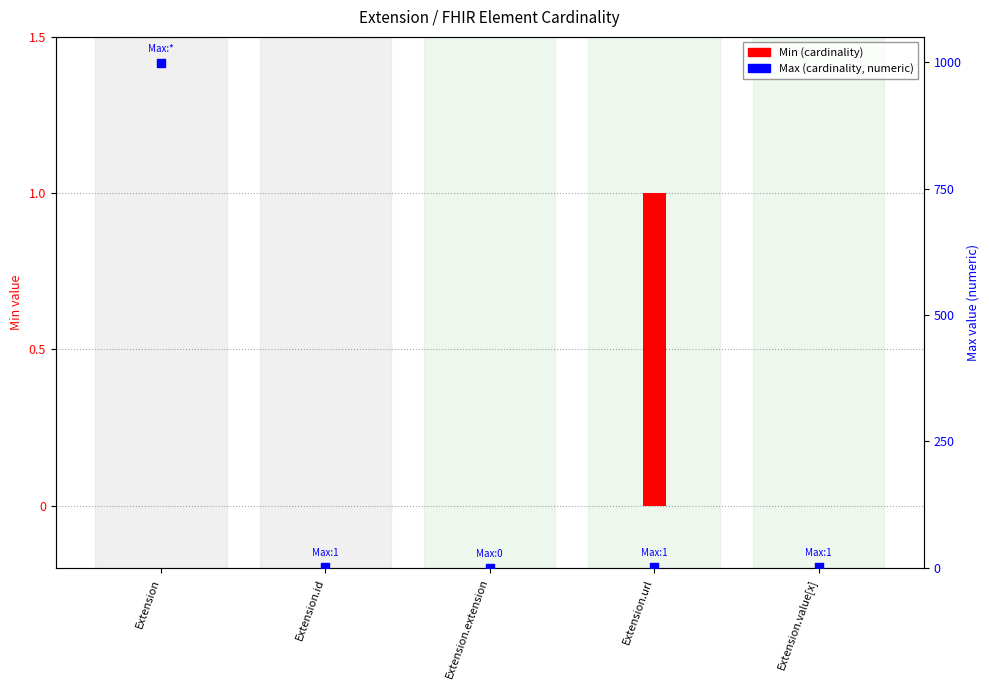

What is the total value across all series at Extension.value[x]?

1